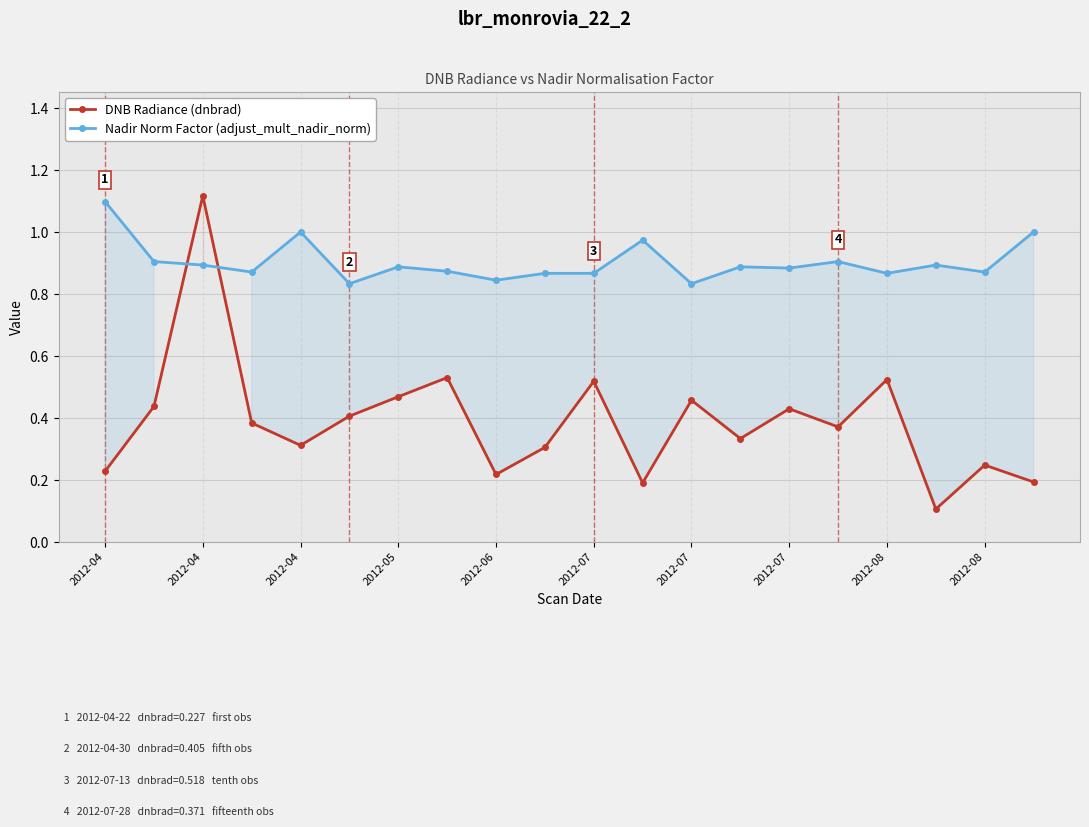

What is the difference between the Nadir Norm Factor (adjust_mult_nadir_norm) values at 2012-07 and 2012-04?

0.2